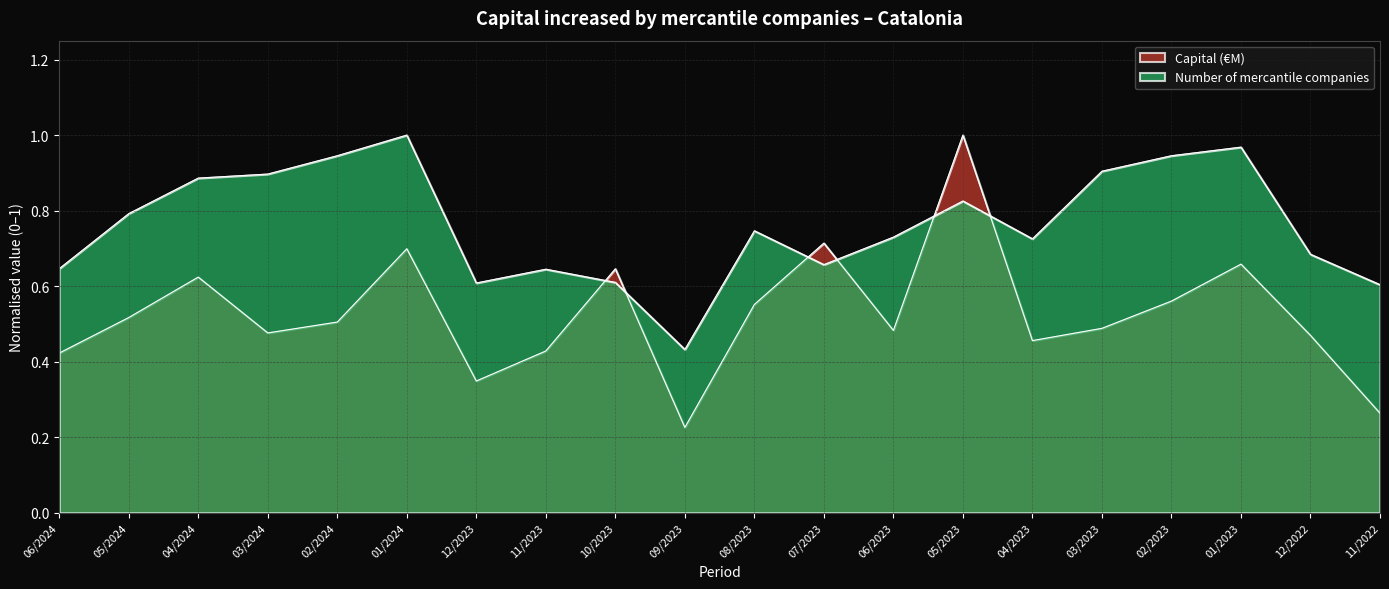

At which category is the sum across all series the highest?

05/2023